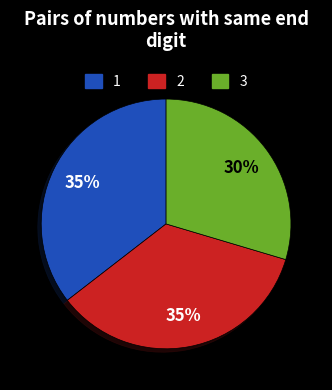

What is the largest slice in the pie chart?

1